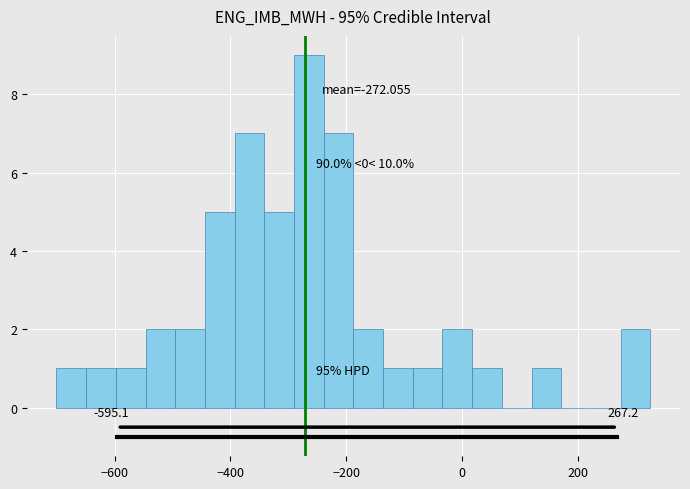

Around what value on the x-axis is the tallest bar? Give the approximate position of its centre, as read against the axis.

-260